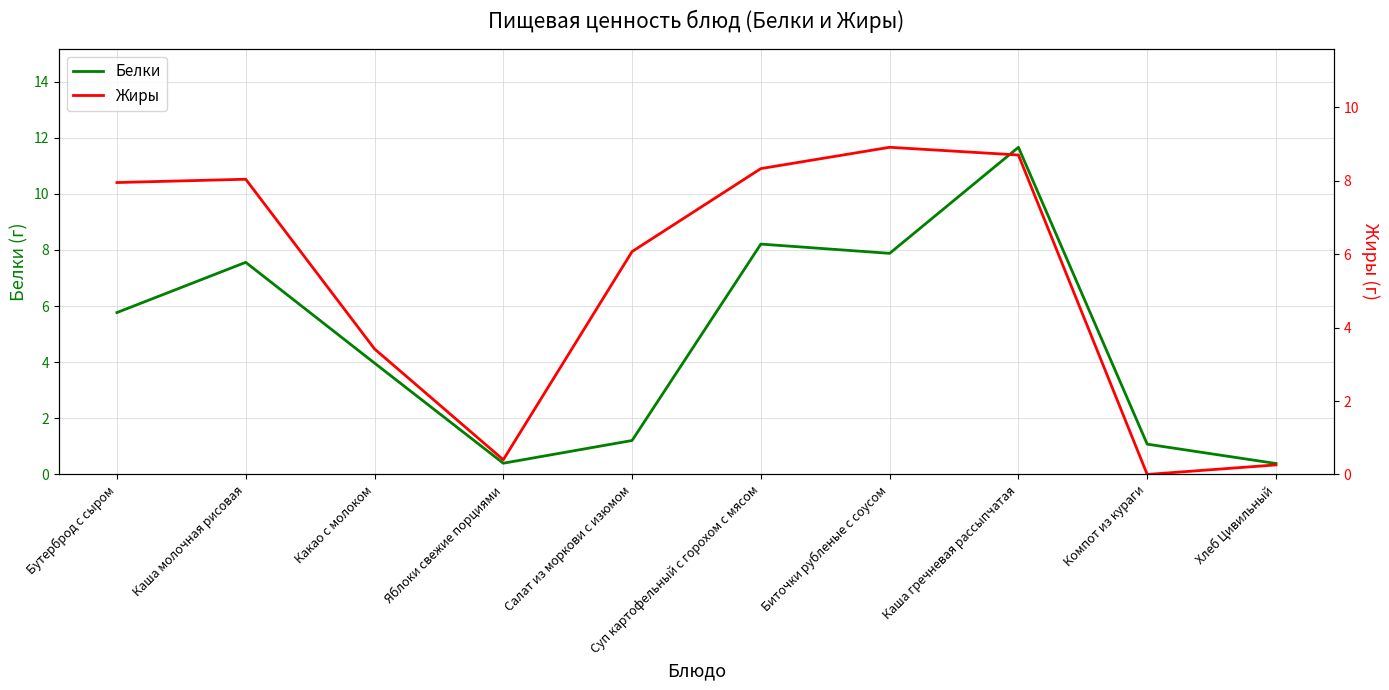

How many lines are shown in the chart?

2